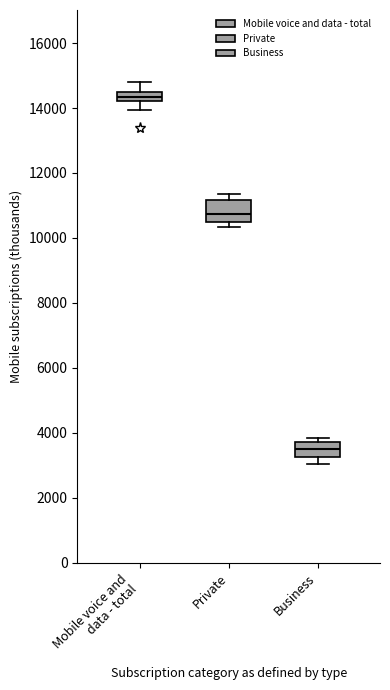

Where does the lower whisker of the box for Business end on the y-axis? The values are not printed on the chart, so give them approximately, as read against the axis.

3000